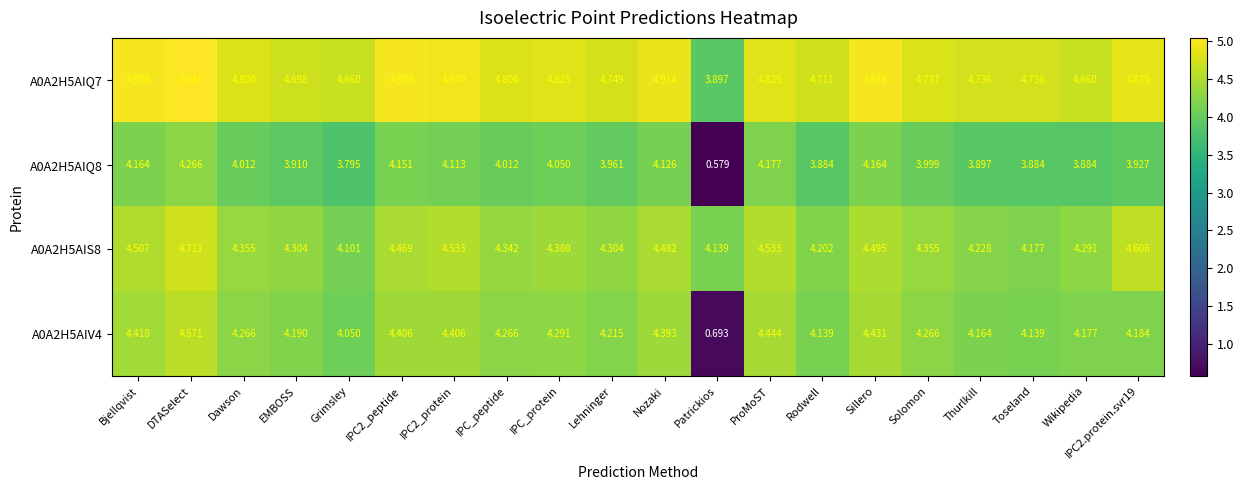

Where is A0A2H5AIV4 nearest to the value 2?

Patrickios